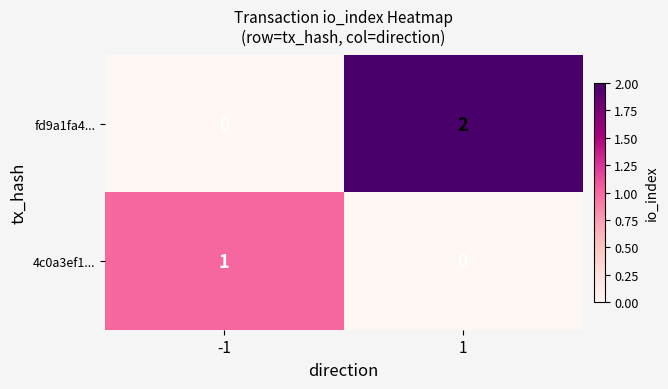

Which series changed the most between -1 and 1?

fd9a1fa4...